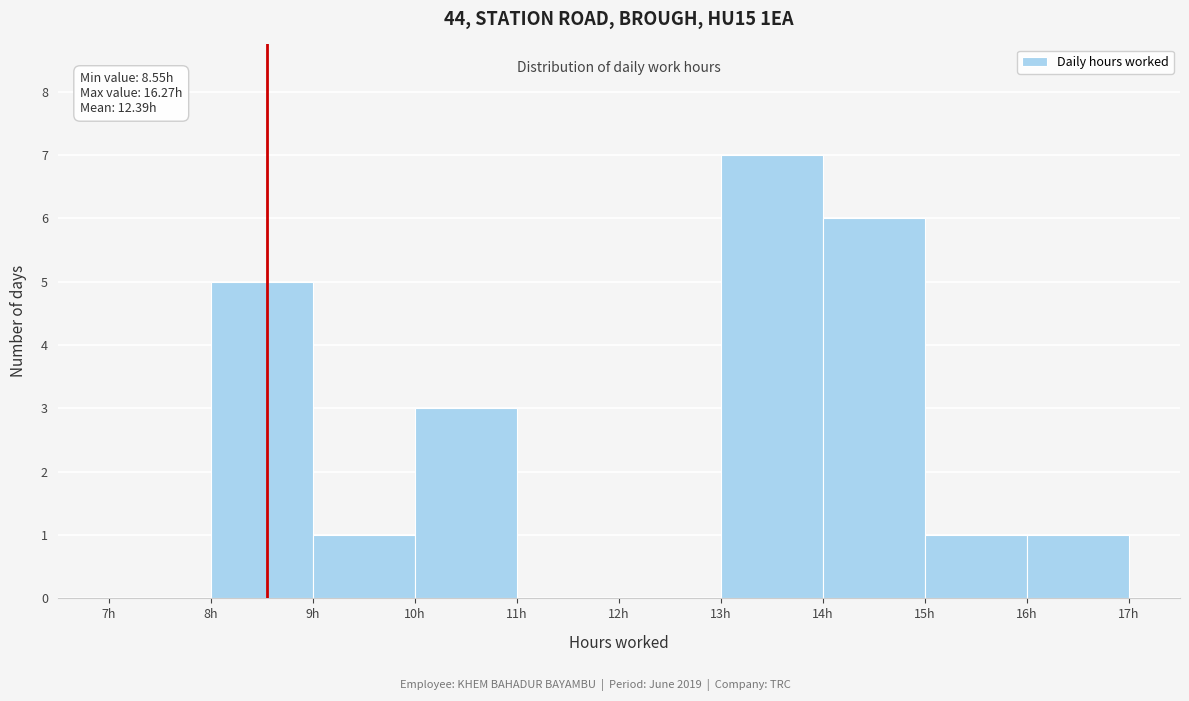

Over which range of the x-axis is the bar tallest?

13 to 14